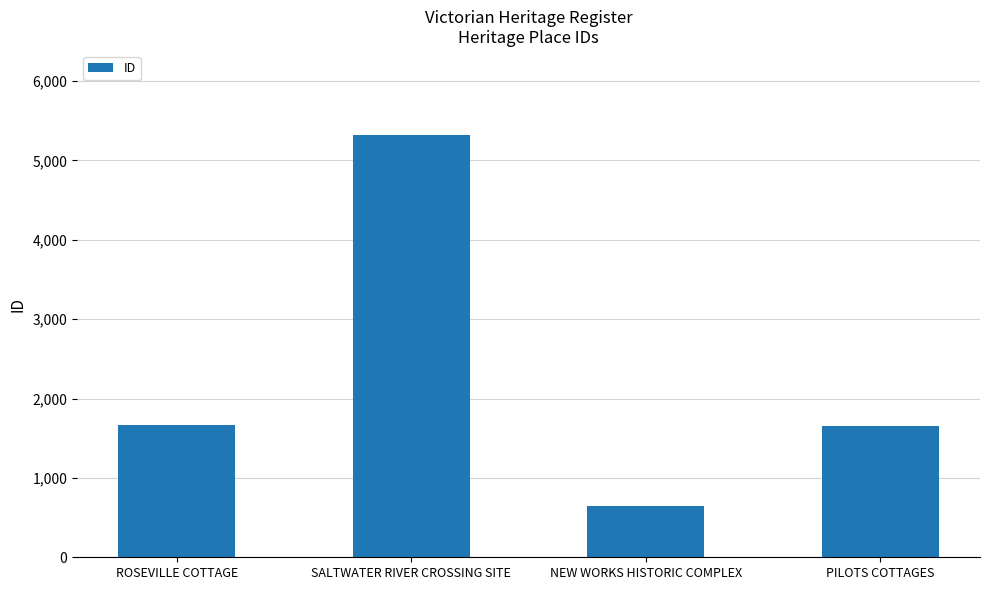

What is the approximate value at NEW WORKS HISTORIC COMPLEX, to the nearest 10?

640